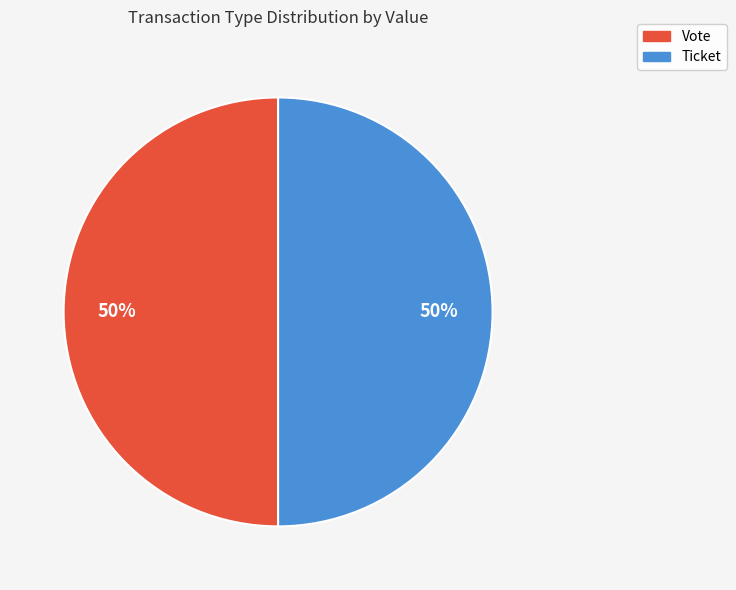

Combined, do Ticket and Vote account for over 50%?

Yes